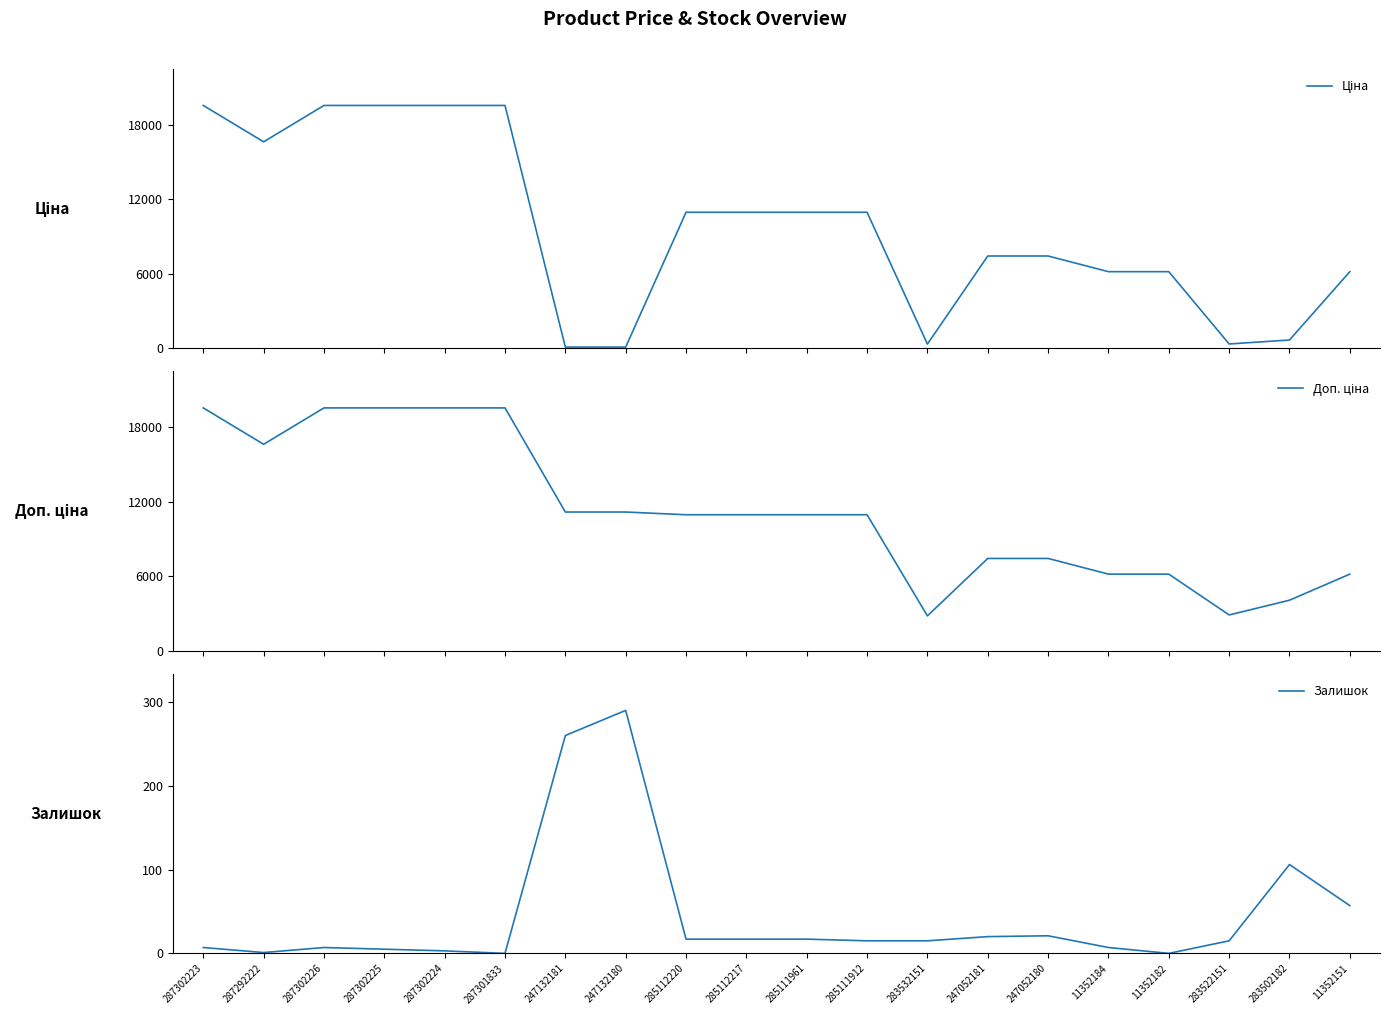

How many values in the Доп. ціна series are below 10964?

8